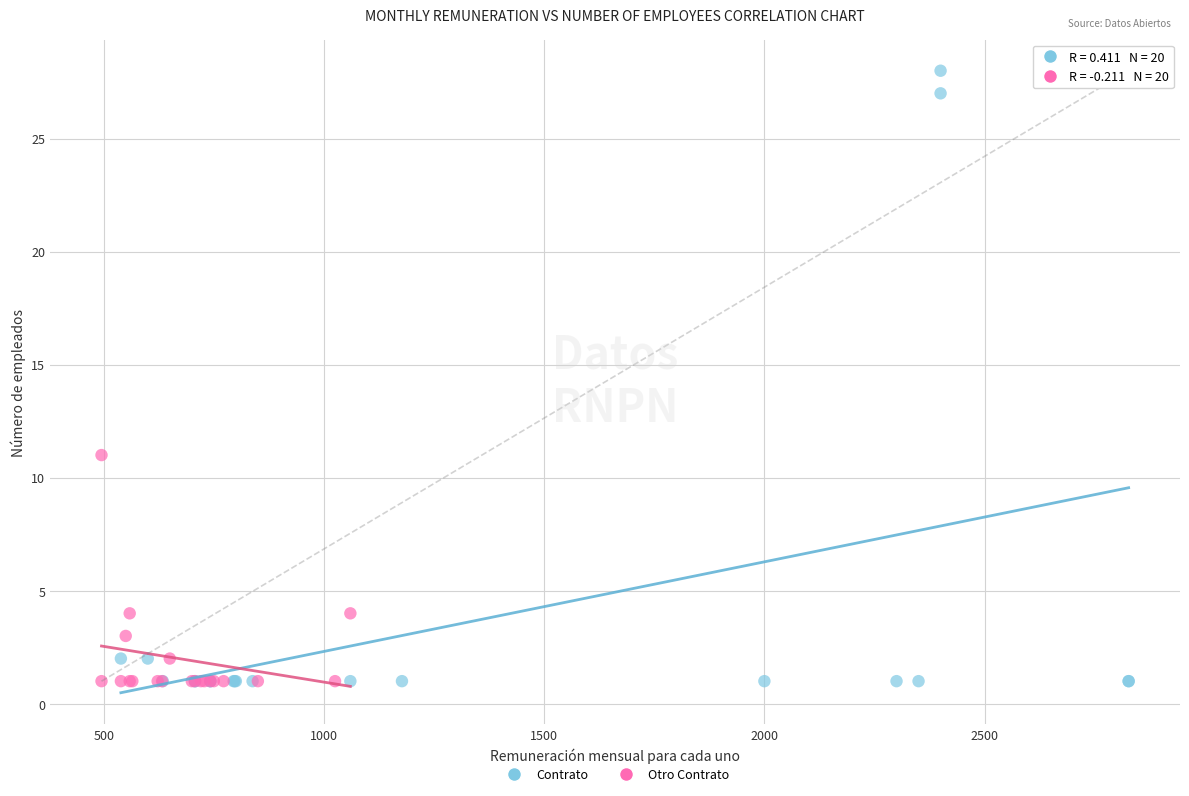

Which series reaches the maximum Y coordinate?

Contrato